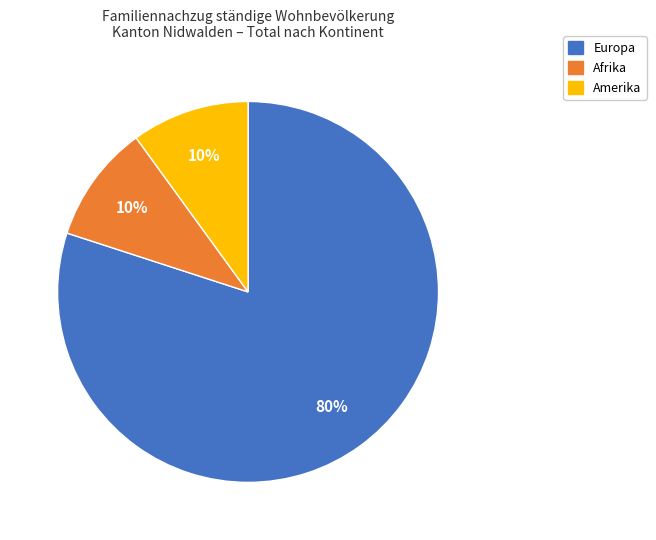

Does any single category account for the majority?

Yes